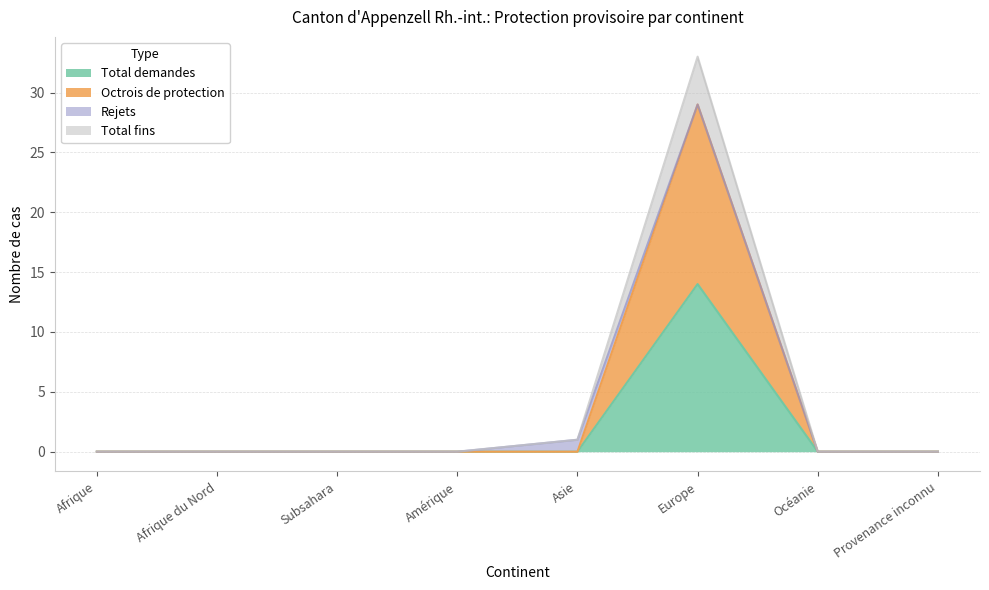

Is the value of Total demandes at Afrique greater than the value of Octrois de protection at Océanie?

No